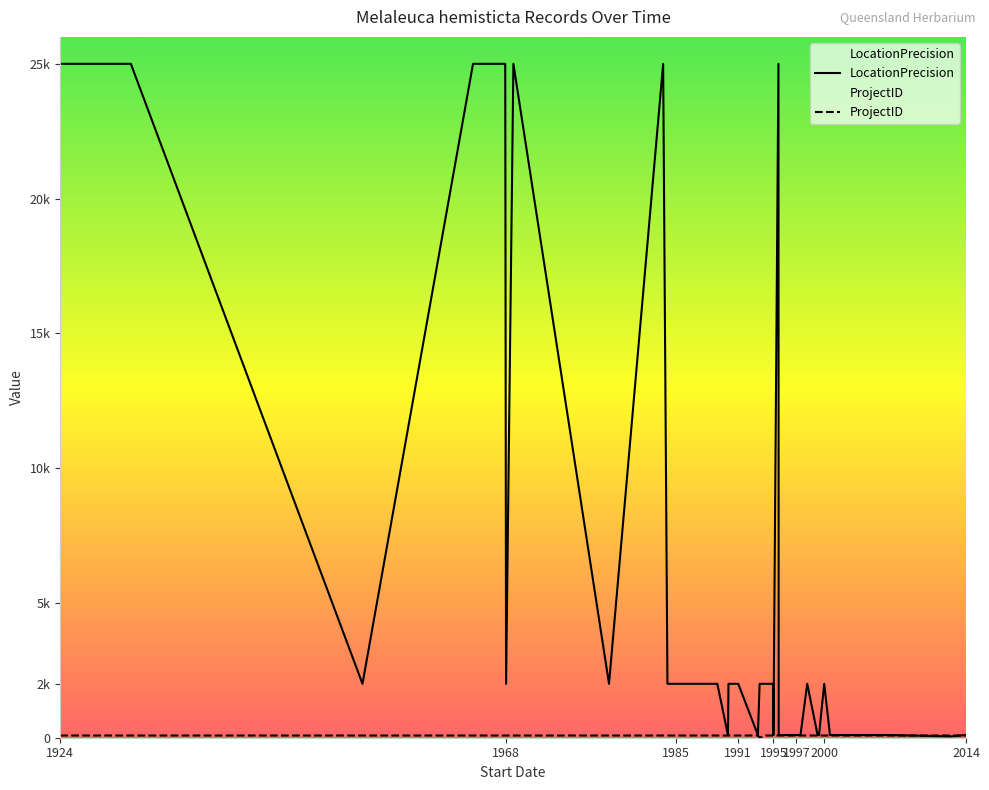

How many lines are shown in the chart?

2